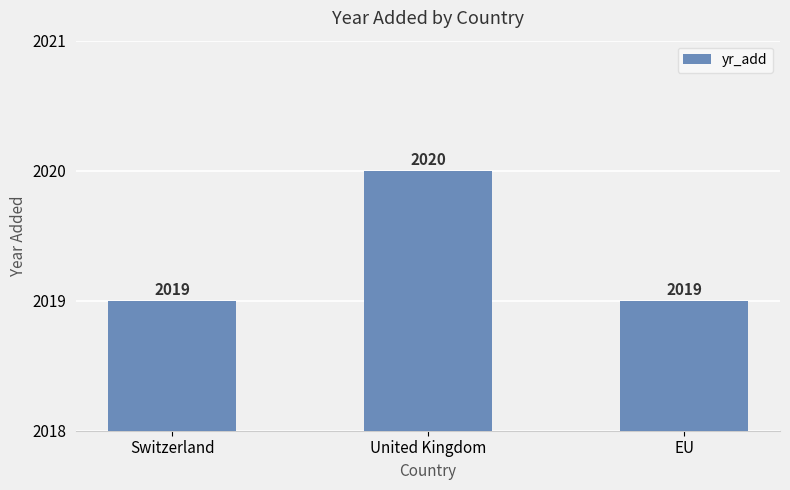

What is the sum of the values at Switzerland and United Kingdom?

4039